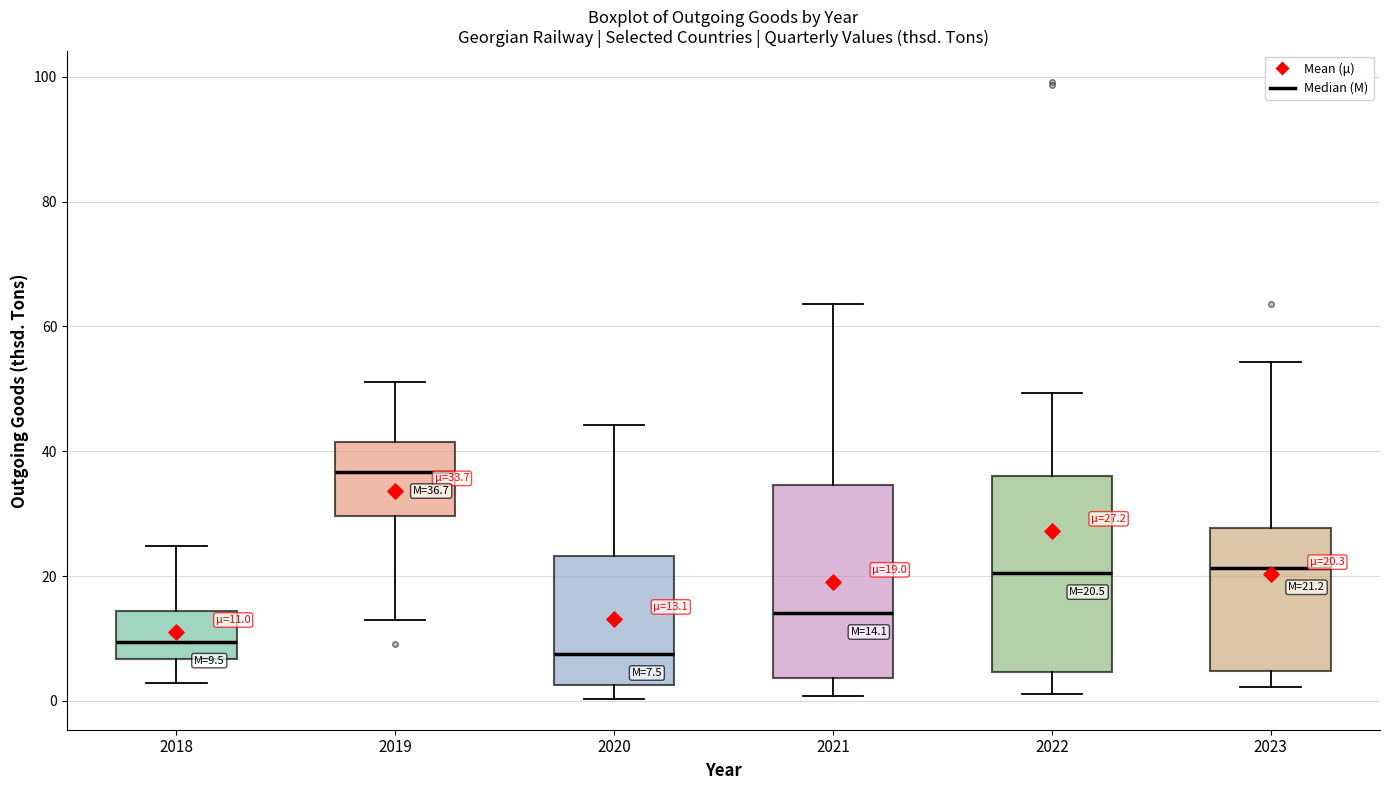

Which box's median line is the highest?

2019